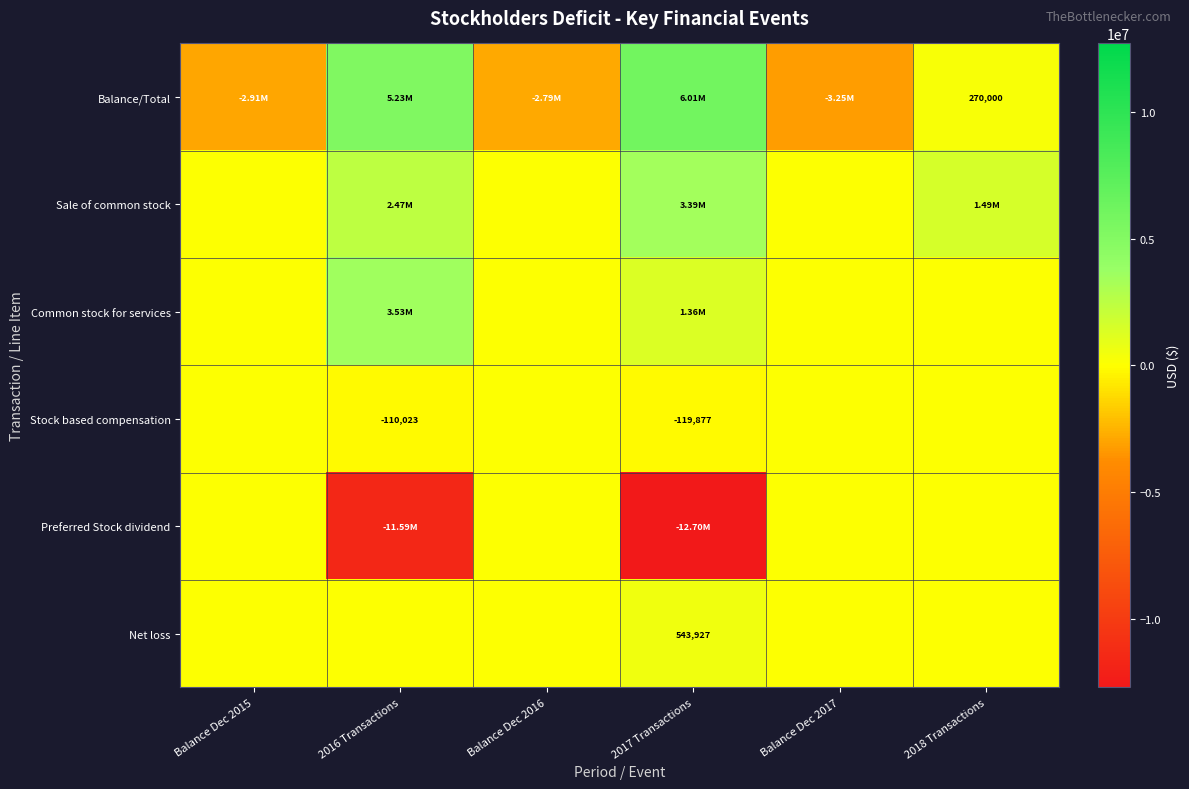

At which category is the sum across all series the highest?

2018 Transactions